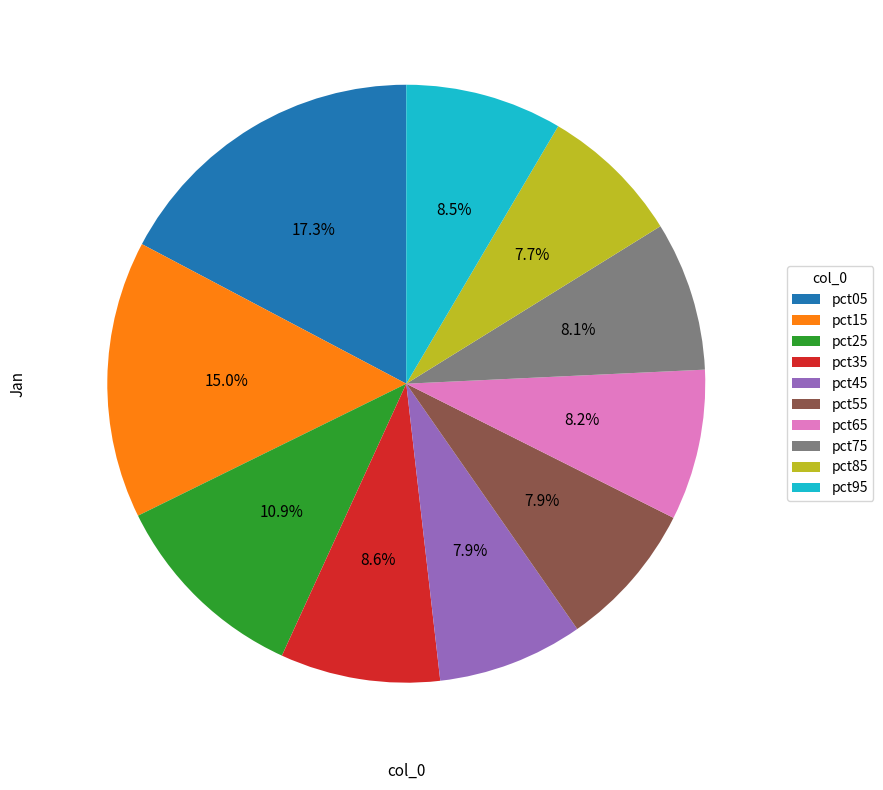

Combined, what portion of the pie is pct35 and pct75?

16.7%